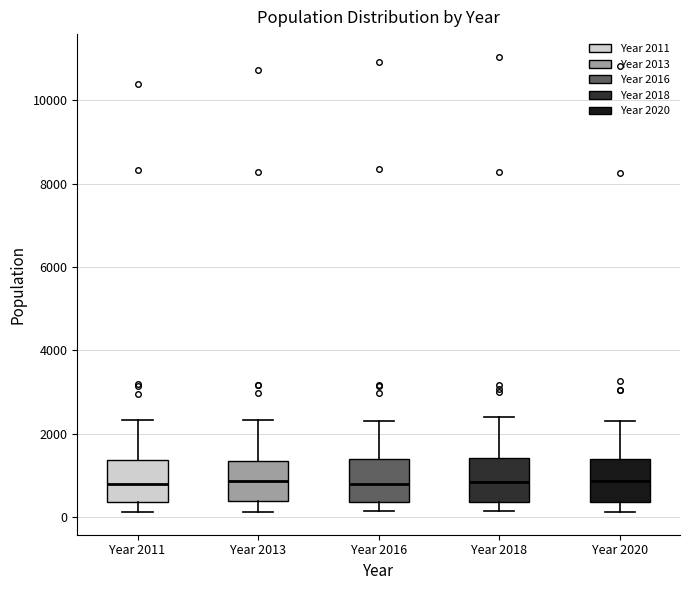

Reading left to right, read every box against the y-axis: the position of its median line, the range the box covers, and the ends of its whiskers. The values are not printed on the chart, so give them approximately, as read against the axis.

Year 2011: median 800, box 400 to 1400, whiskers 200 to 2400
Year 2013: median 800, box 400 to 1400, whiskers 200 to 2400
Year 2016: median 800, box 400 to 1400, whiskers 200 to 2400
Year 2018: median 800, box 400 to 1400, whiskers 200 to 2400
Year 2020: median 800, box 400 to 1400, whiskers 200 to 2200